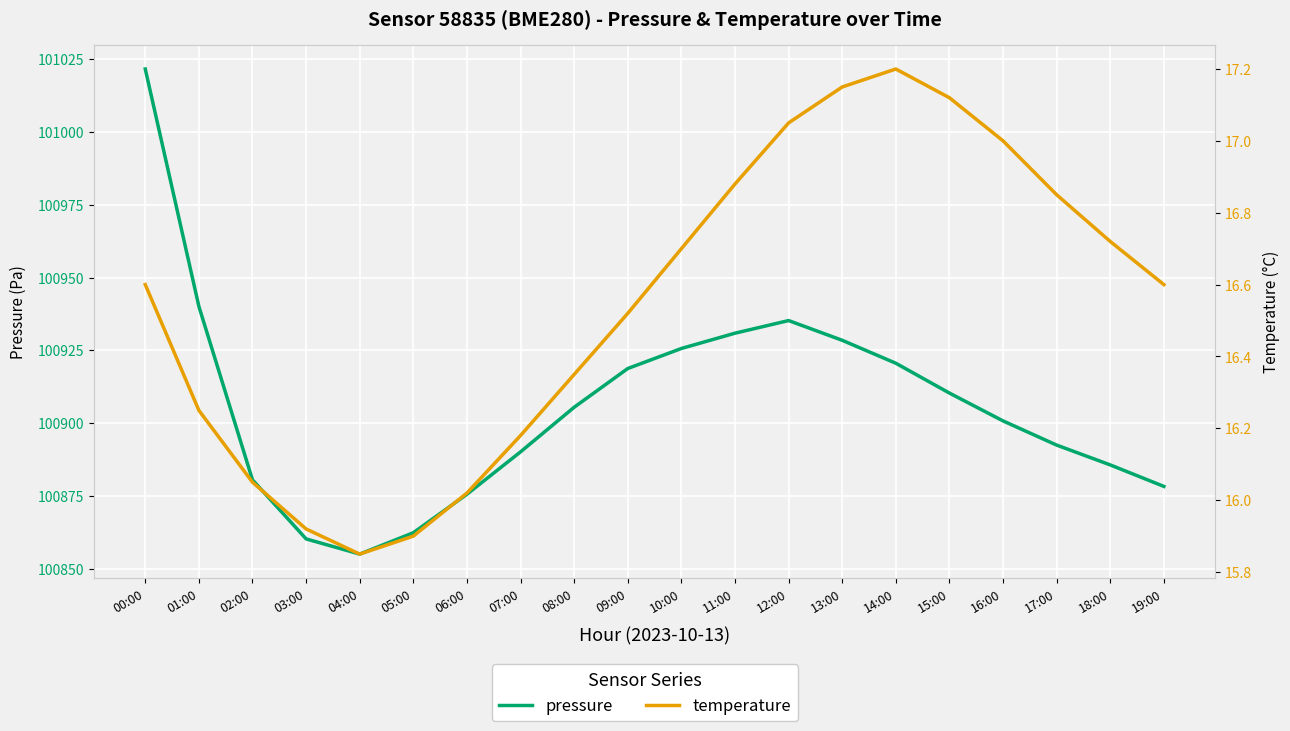

What is the approximate value of pressure at 09:00?

100918.8